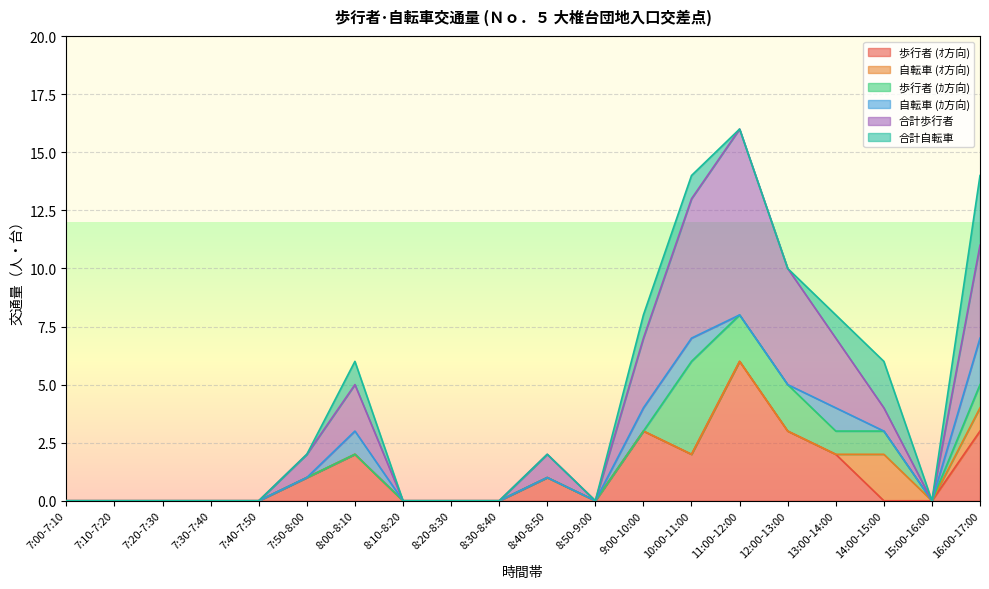

What is the highest value of the 歩行者 (ｵ方向) series?

6